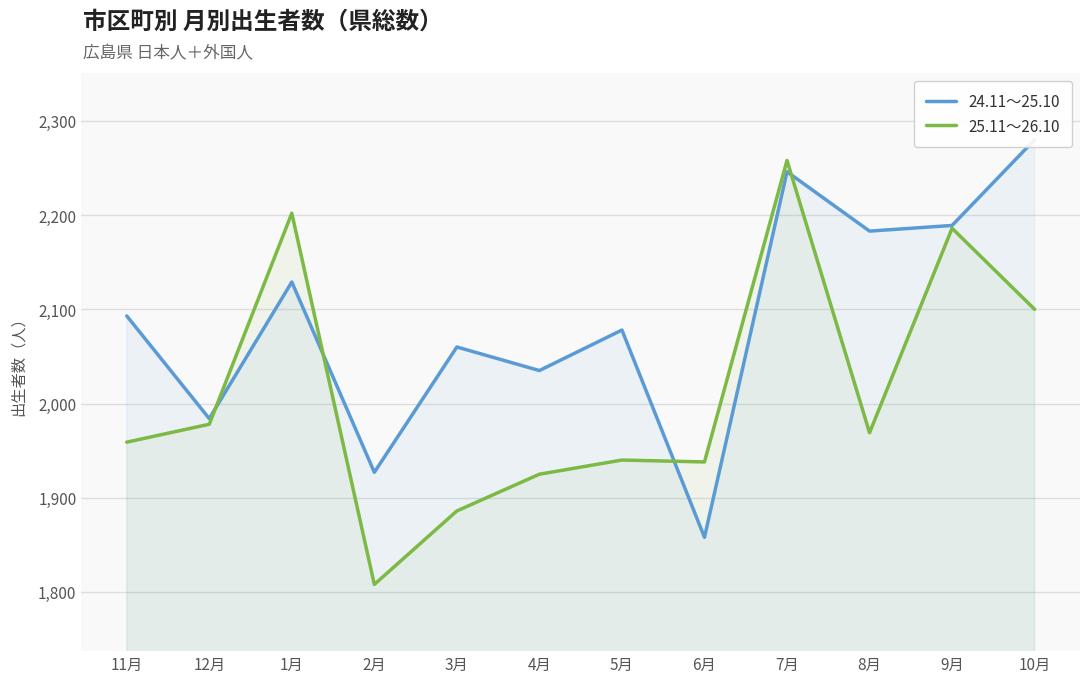

Reading left to right, transcribe all the data shown in this chart.

24.11～25.10: 11月=2093	12月=1984	1月=2129	2月=1927	3月=2060	4月=2035	5月=2078	6月=1858	7月=2246	8月=2183	9月=2189	10月=2280
25.11～26.10: 11月=1959	12月=1978	1月=2202	2月=1808	3月=1886	4月=1925	5月=1940	6月=1938	7月=2258	8月=1969	9月=2186	10月=2100